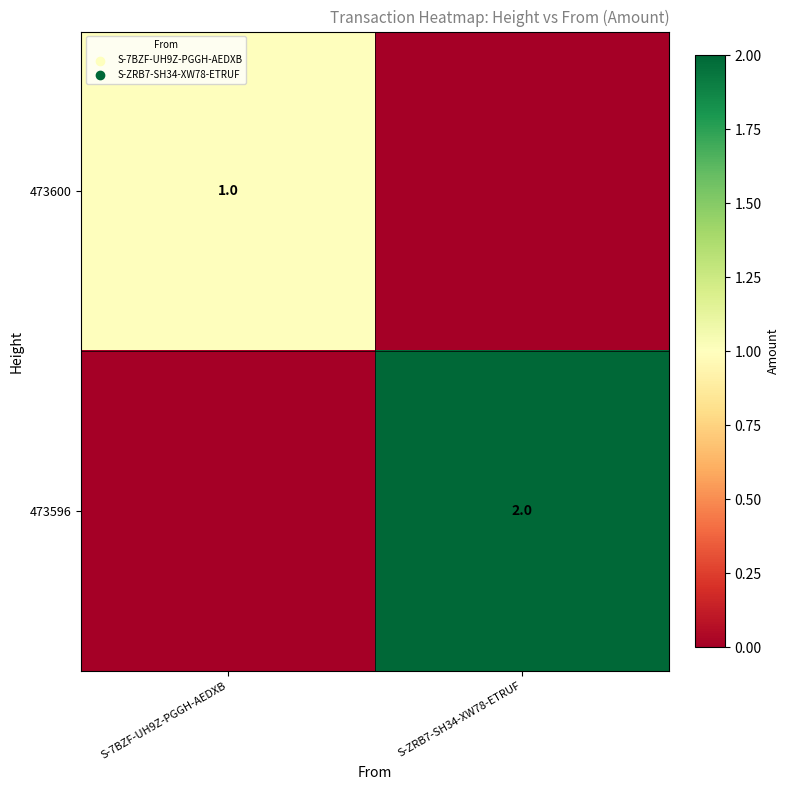

Which category has the highest value across all series?

S-ZRB7-SH34-XW78-ETRUF